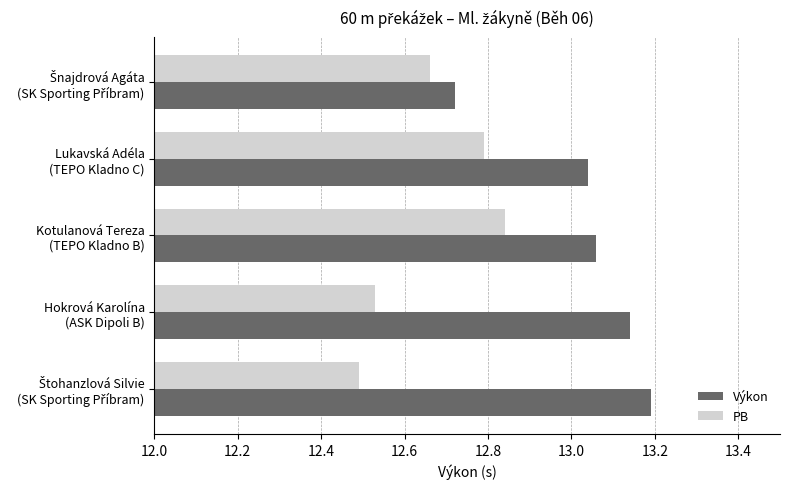

Which series has the widest spread of values?

Výkon